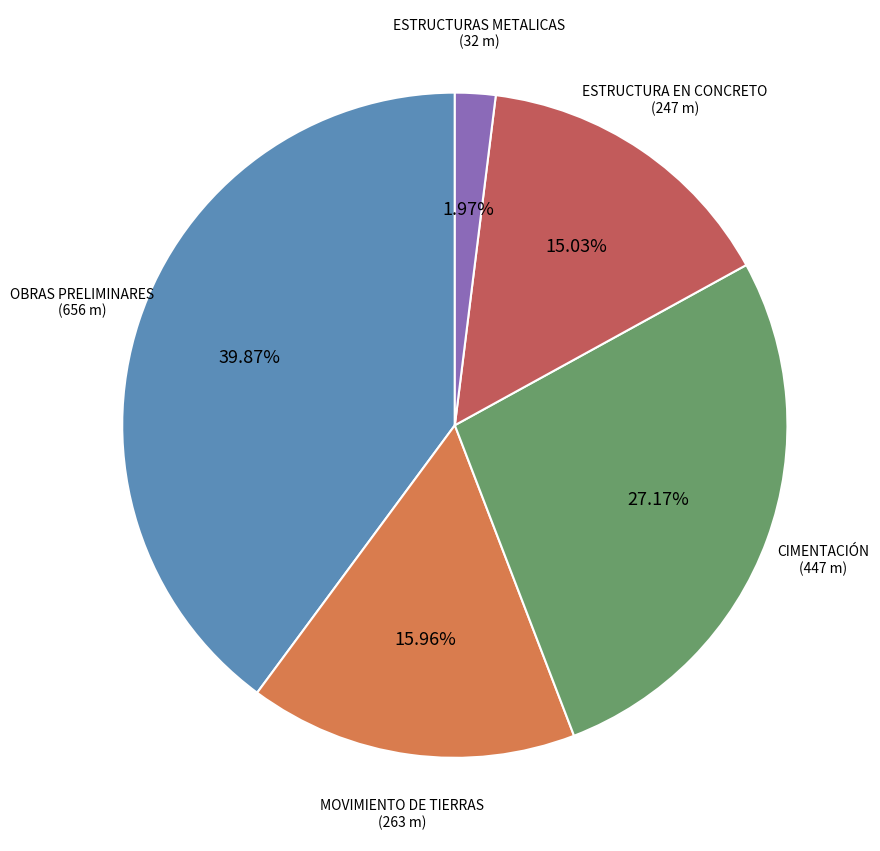

Is there any slice that represents more than half of the pie?

No